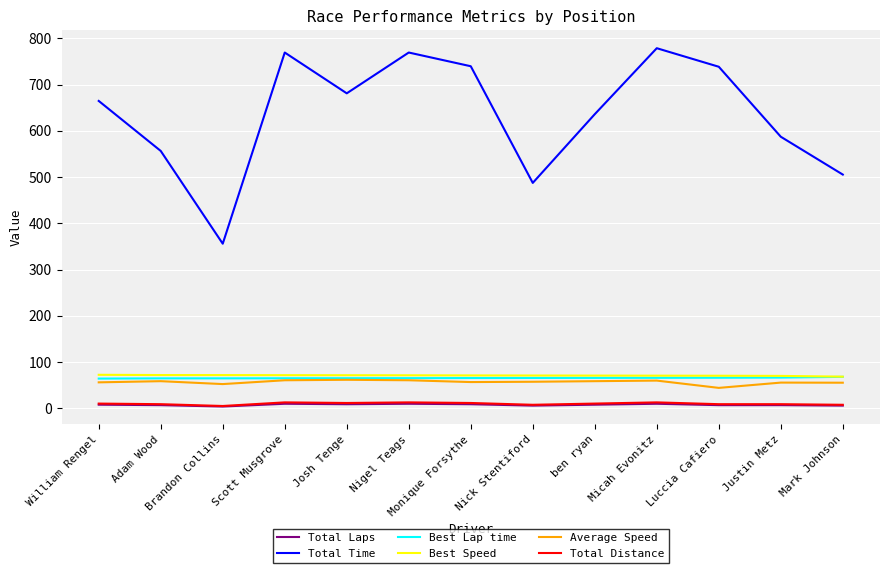

True or false: Best Speed has a value of 71.0 at ben ryan.

True